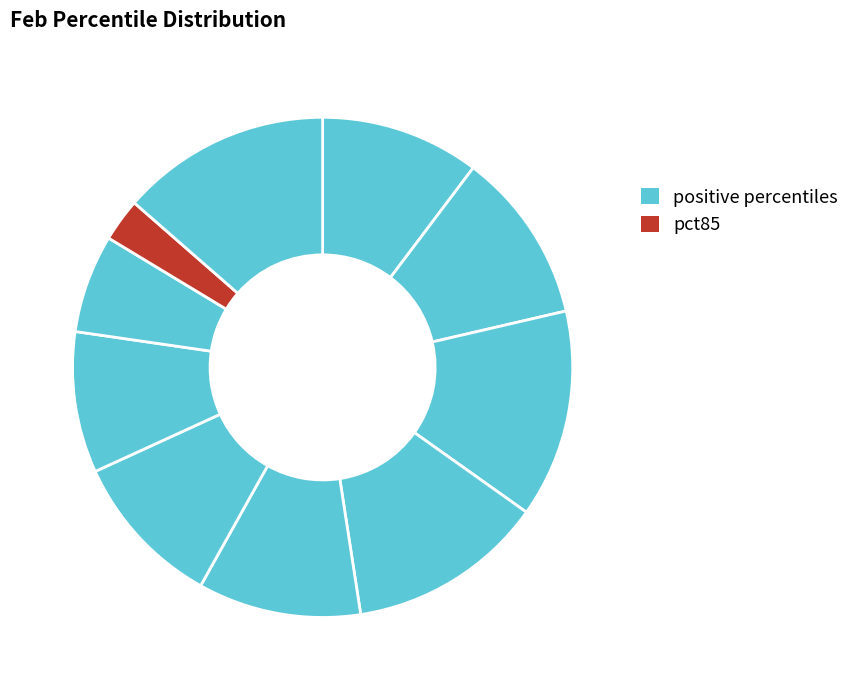

How many slices are in this pie chart?

10